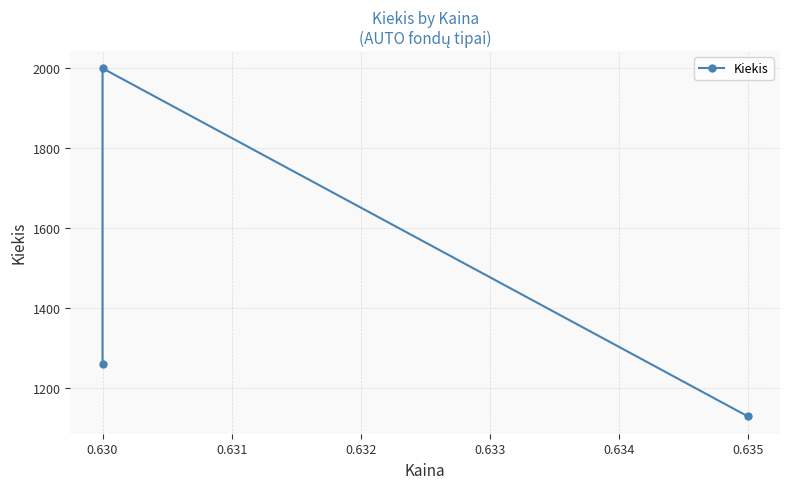

True or false: the data shows 3077 at 0.630.

False